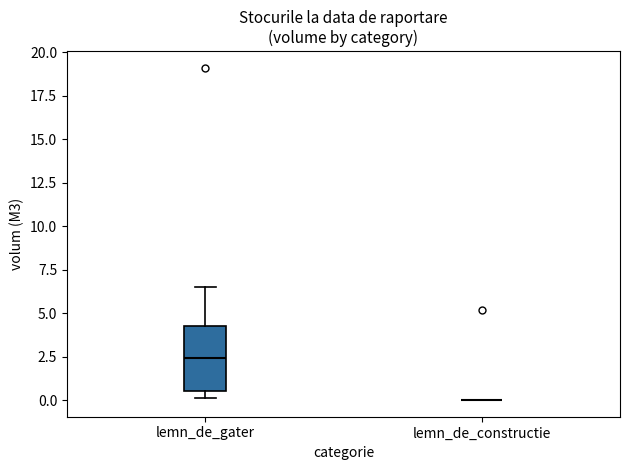

Reading left to right, transcribe this box plot: for each box, give where its median line is, the range the box spans, and where its two whiskers end, as read against the y-axis. The values are not printed on the chart, so give them approximately, as read against the axis.

lemn_de_gater: median 2.5, box 0.5 to 4.5, whiskers 0.0 to 6.5
lemn_de_constructie: box collapsed to a line at 0.0, whiskers 0.0 to 0.0